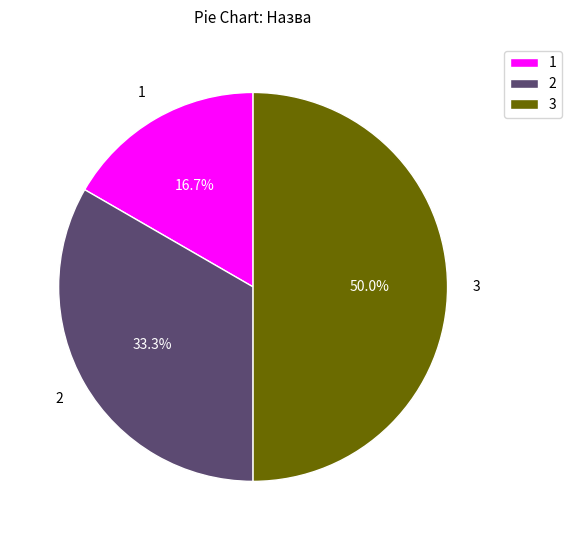

Which has a higher value, 2 or 3?

3